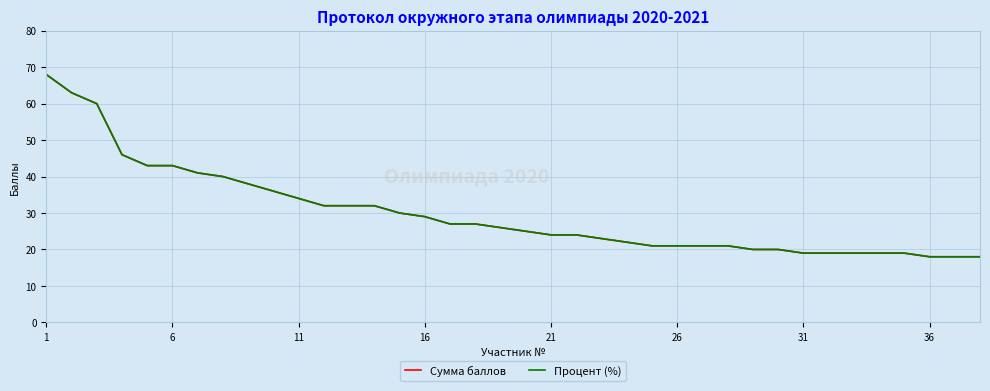

Does the chart have visible grid lines?

Yes